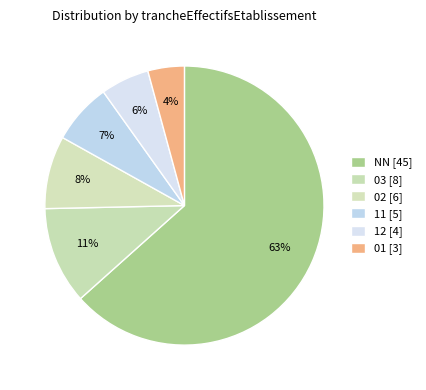

Count the number of slices in the pie.

6